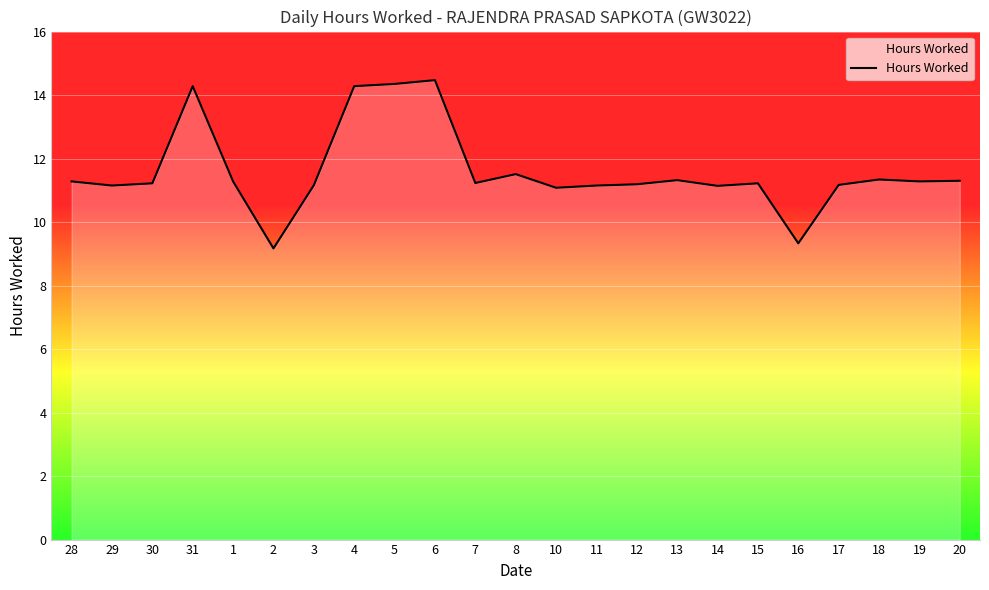

What is the greatest value displayed?

14.5